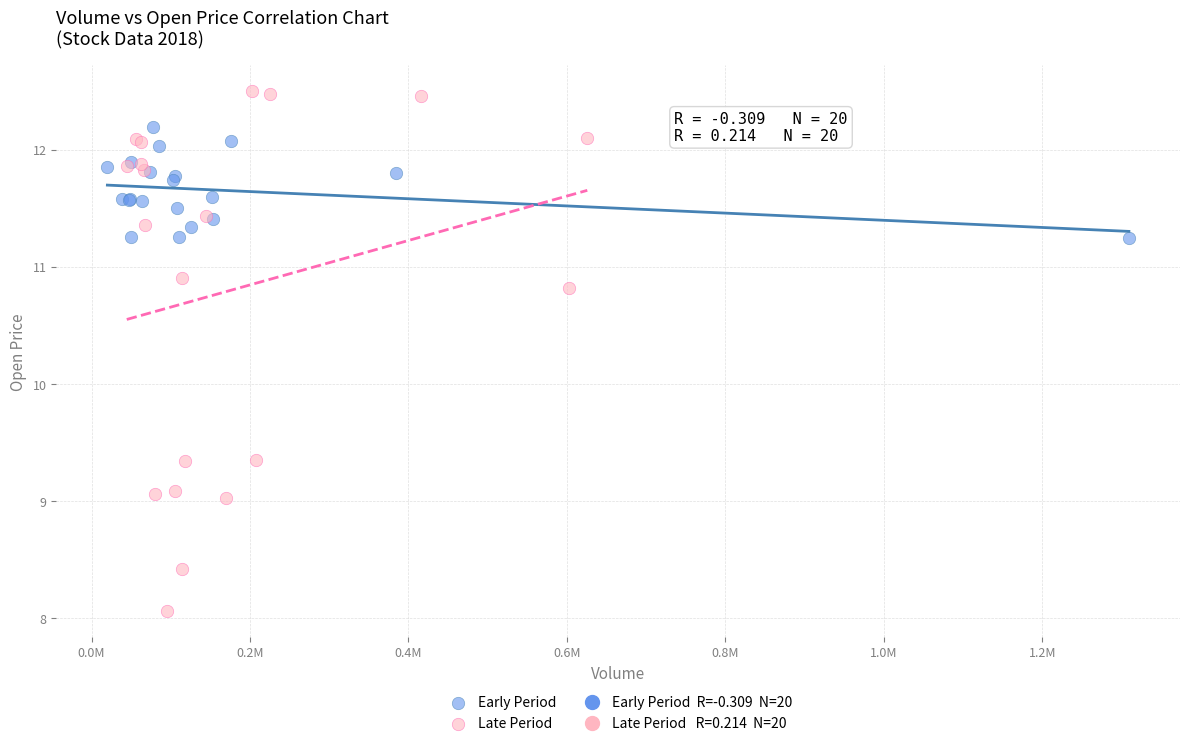

Which series reaches the maximum Y coordinate?

Late Period